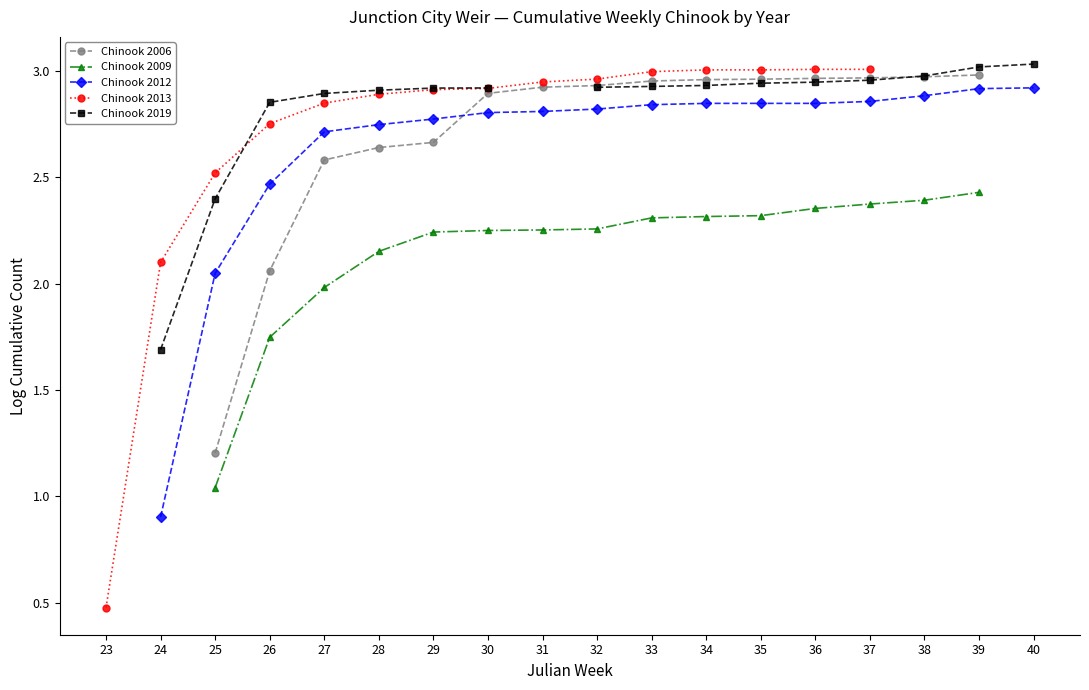

What is the value of the Chinook 2006 point at the 17th from the left?

3.0